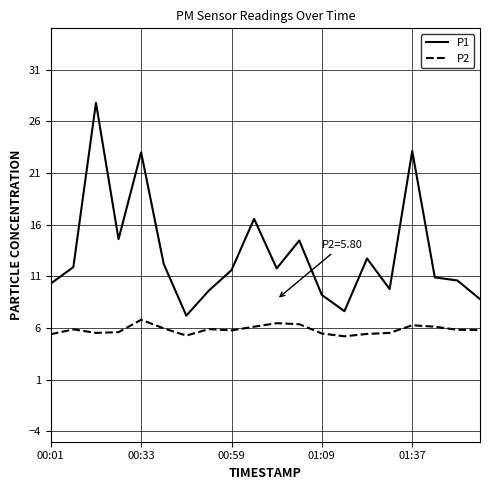

How many lines are shown in the chart?

2